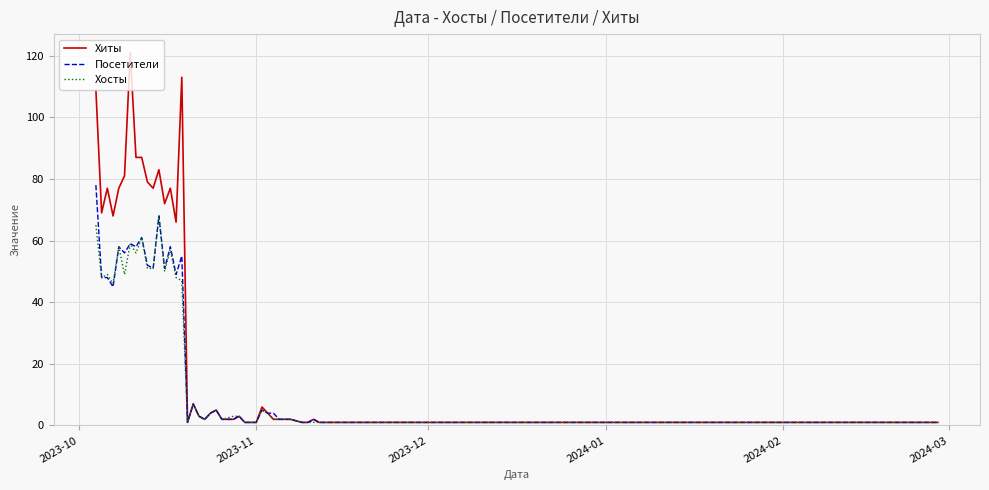

Which series has the largest range (max minus min)?

Хиты